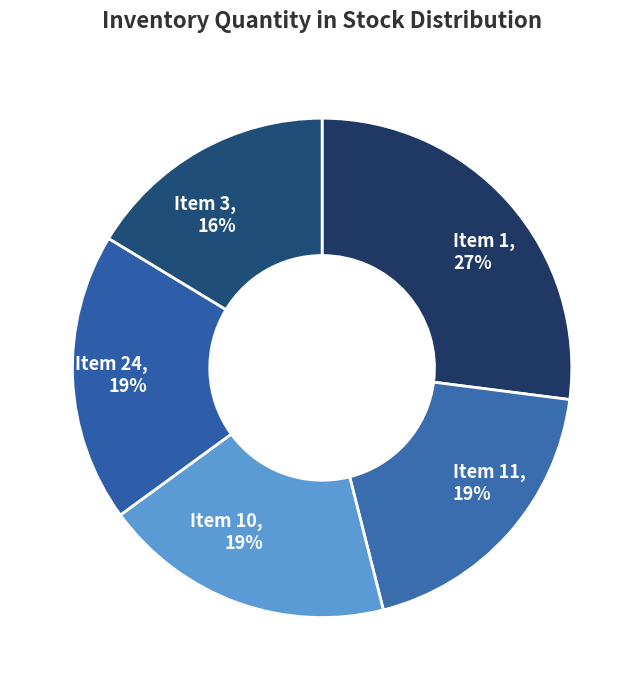

What is the smallest slice in the pie chart?

Item 3